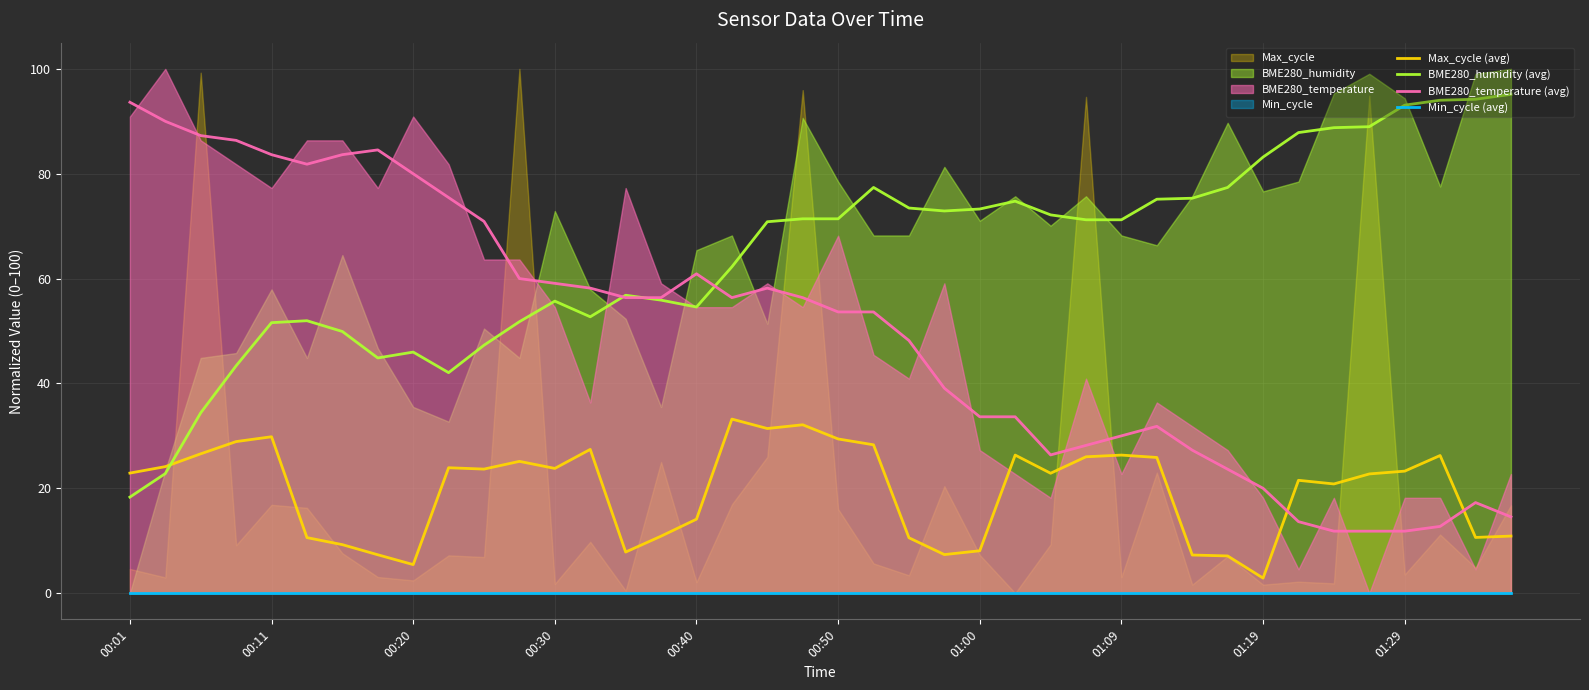

What is the maximum value for BME280_humidity (avg)?

95.1